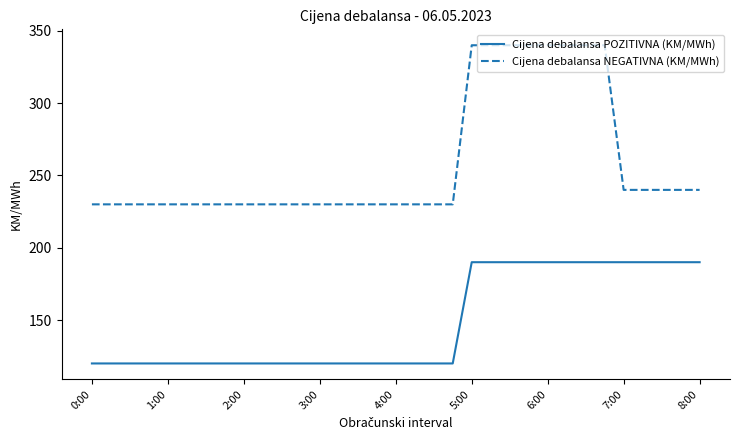

List the series in order of their peak value, lowest first.

Cijena debalansa POZITIVNA (KM/MWh), Cijena debalansa NEGATIVNA (KM/MWh)